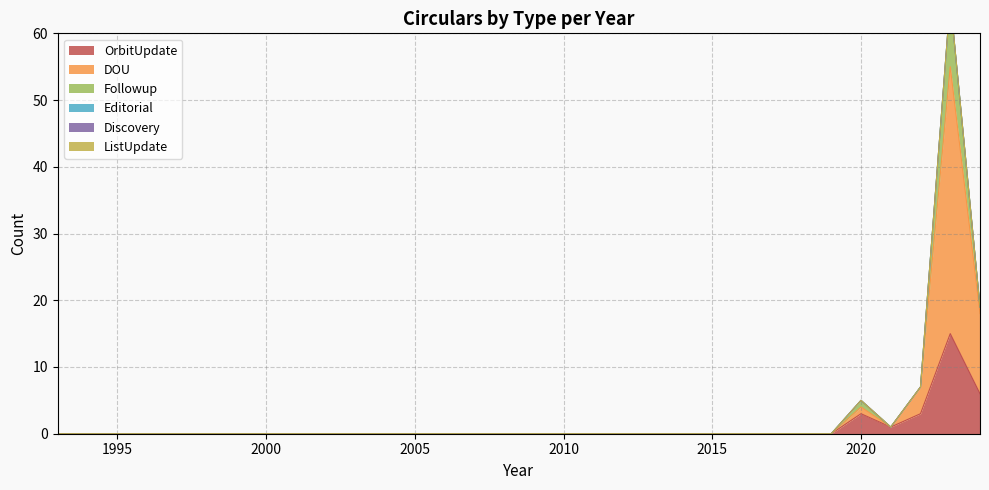

True or false: Discovery has more than 2 interior local peaks.

False